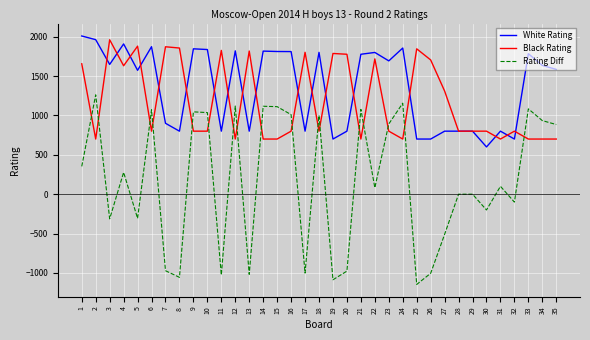

Between which two adjacent categories do Black Rating and White Rating first intersect?

2 and 3